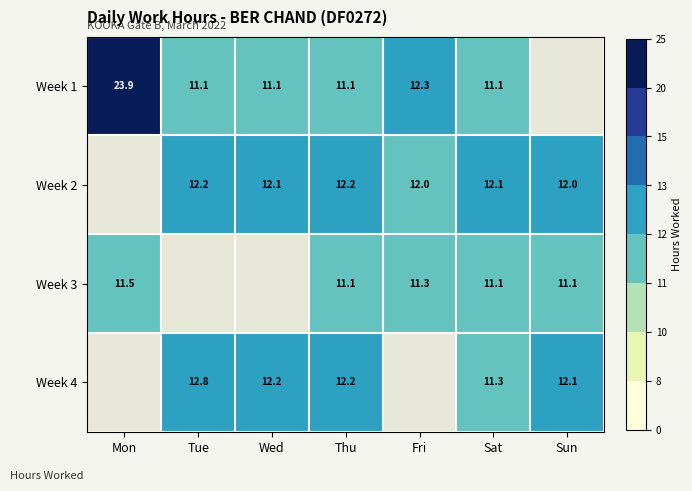

Is the value of Week 3 at Mon greater than the value of Week 1 at Thu?

Yes